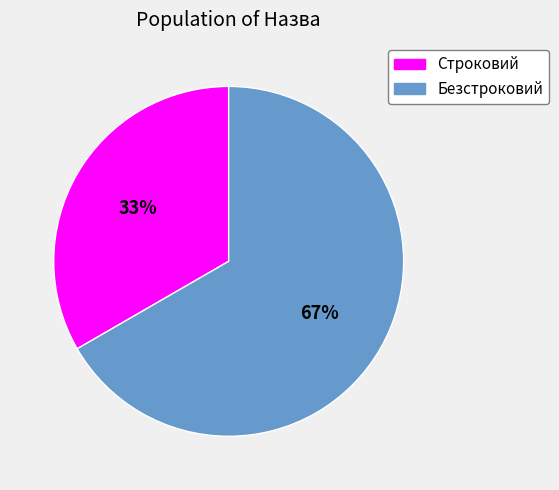

Count the number of slices in the pie.

2